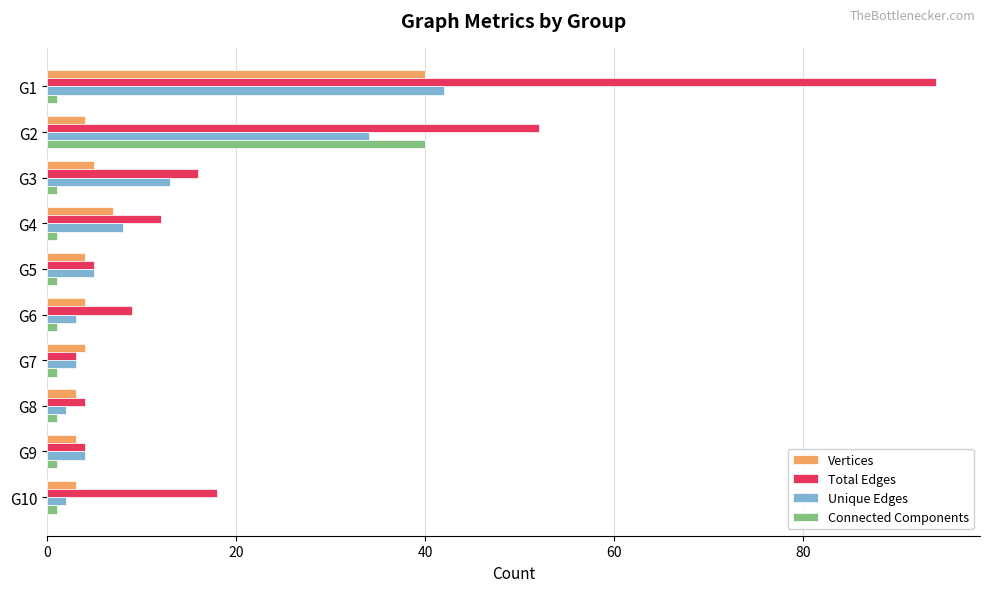

Which series has the largest range (max minus min)?

Total Edges